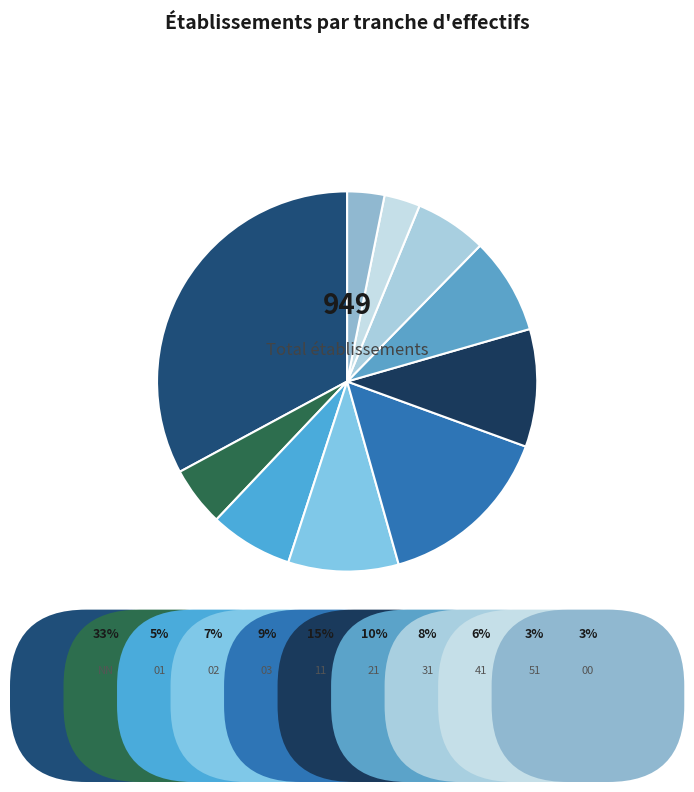

Is the sum of 01 and 51 greater than half?

No